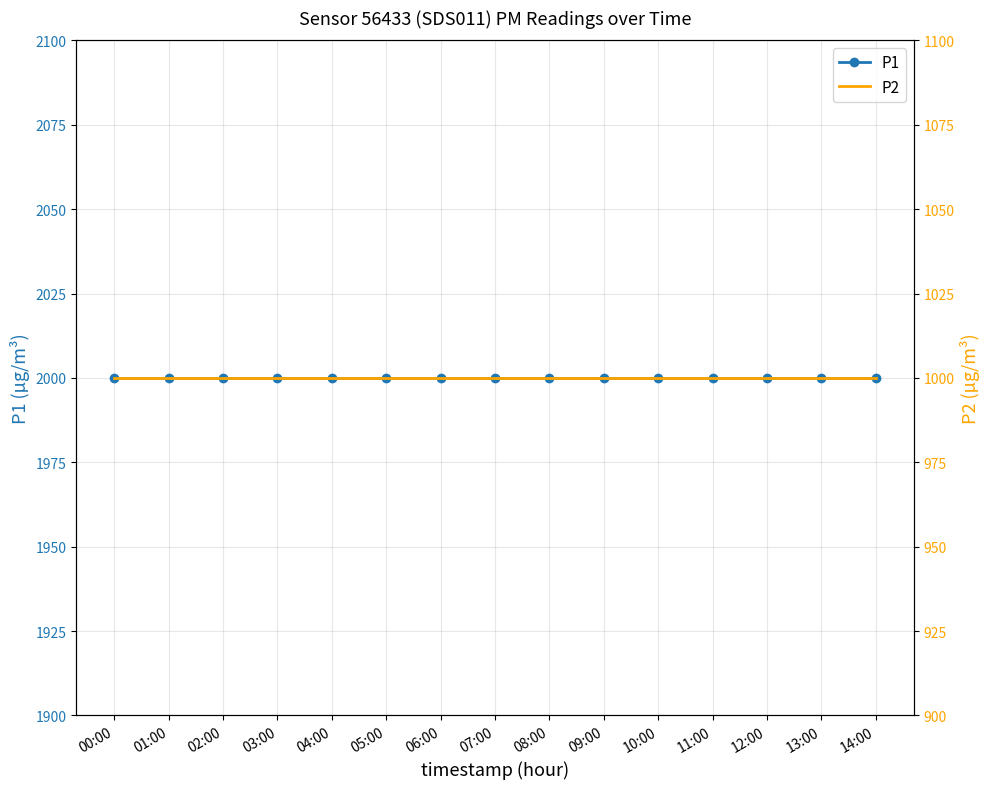

Count the number of data series in this chart.

2